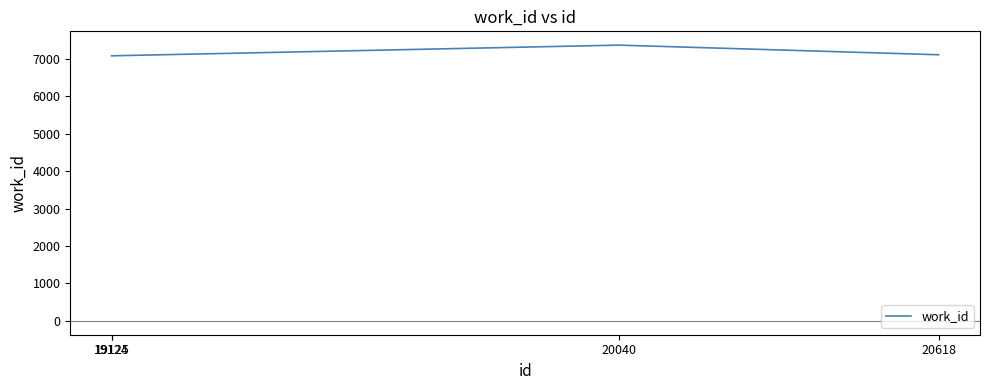

True or false: there are more than 0 points higher than both neighbors.

True